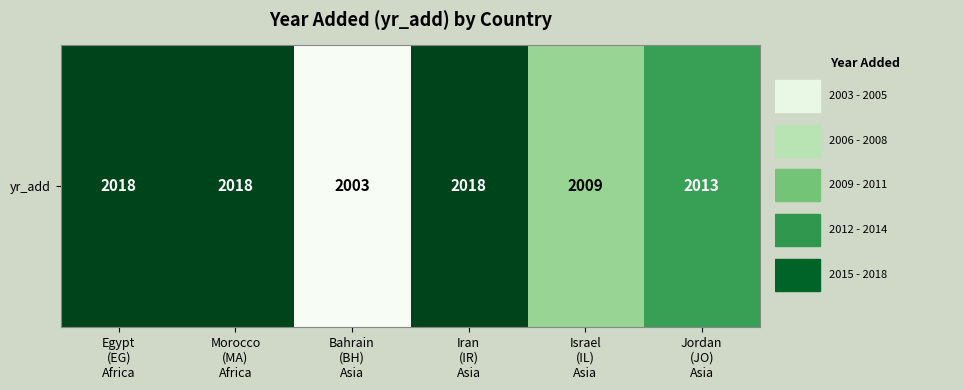

Reading left to right, extract all data points from this chart.

2018	2018	2003	2018	2009	2013